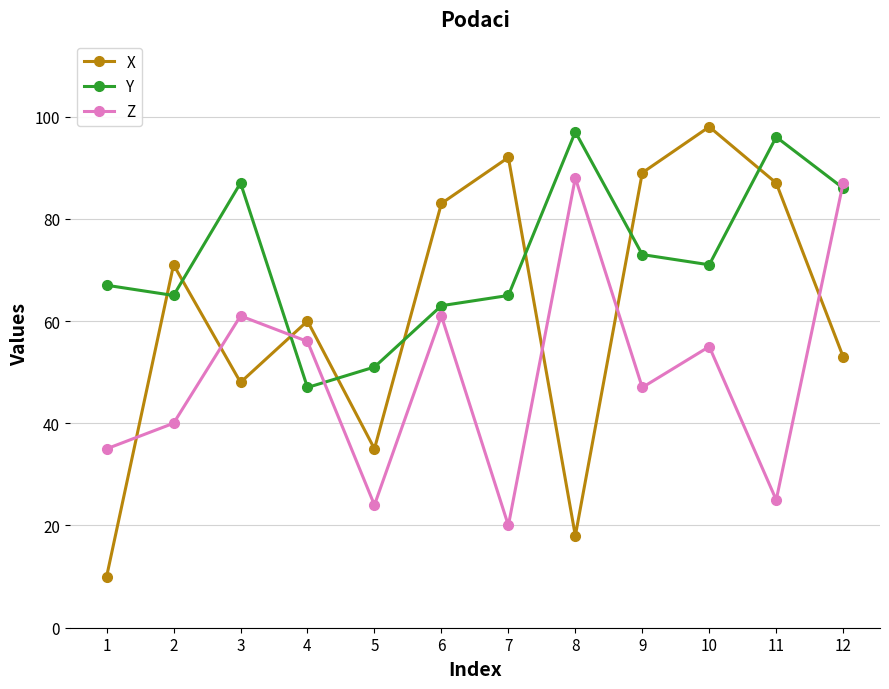

What value does the Z series have at 12, to the nearest 5?

85